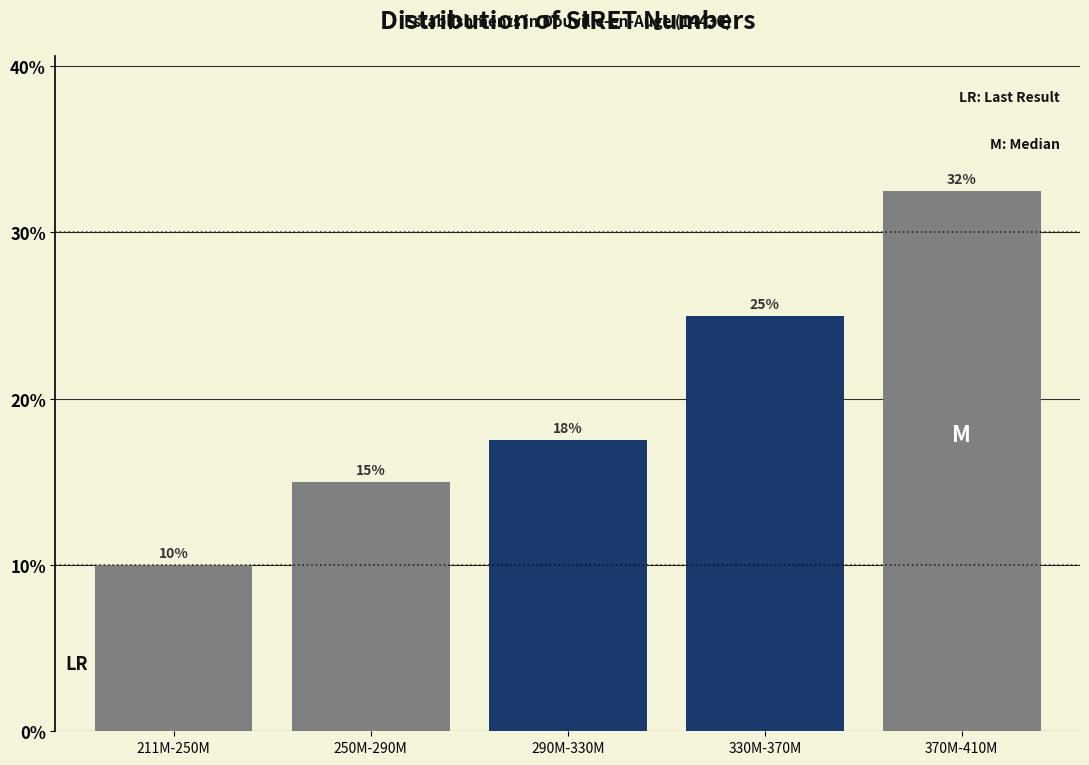

Which label corresponds to the smallest value in the chart?

211M-250M